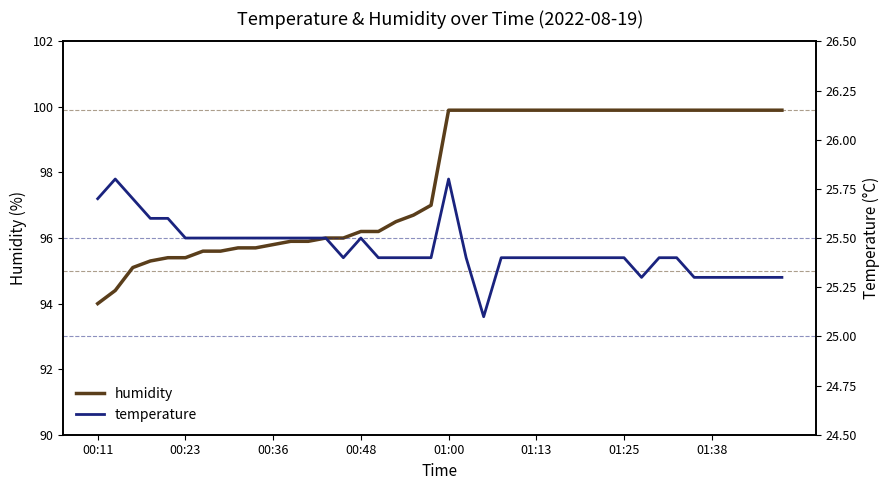

Is this an area chart (filled region under the line)?

No